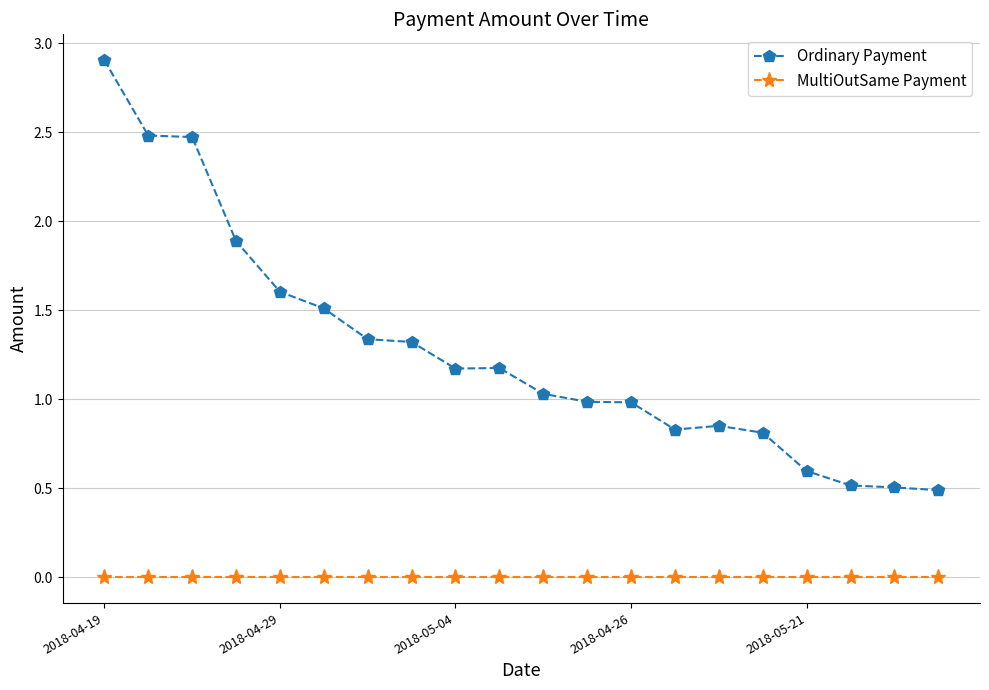

What is the greatest value displayed?

2.9